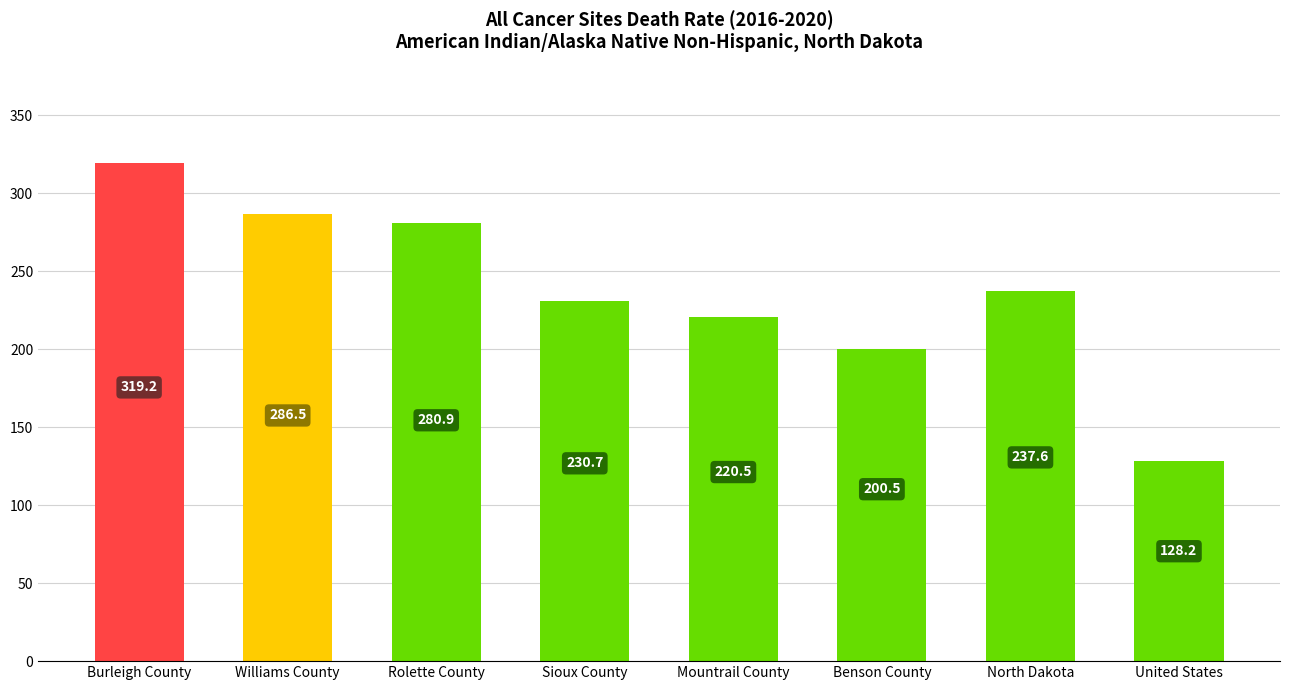

What is the value of the 4th bar from the left?

230.7